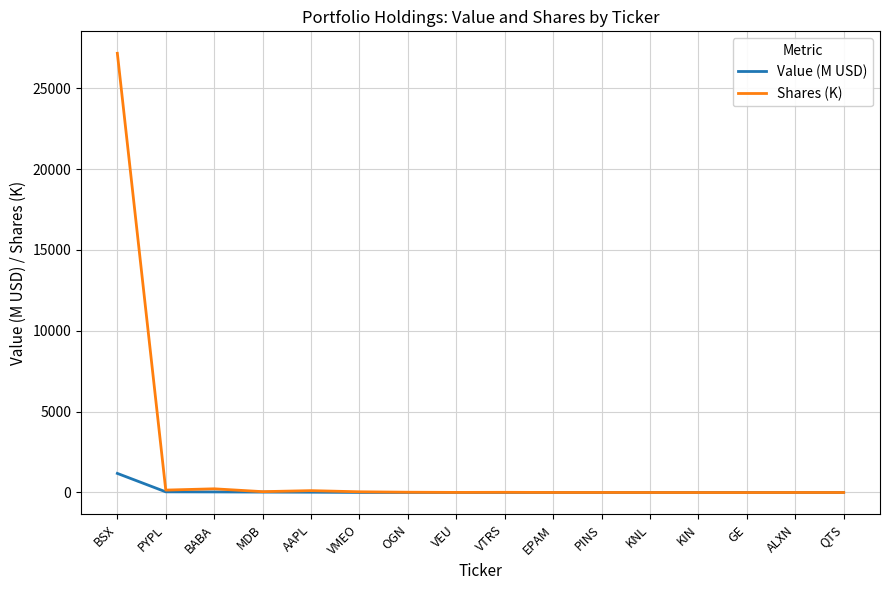

Which series has the largest total across all categories?

Shares (K)